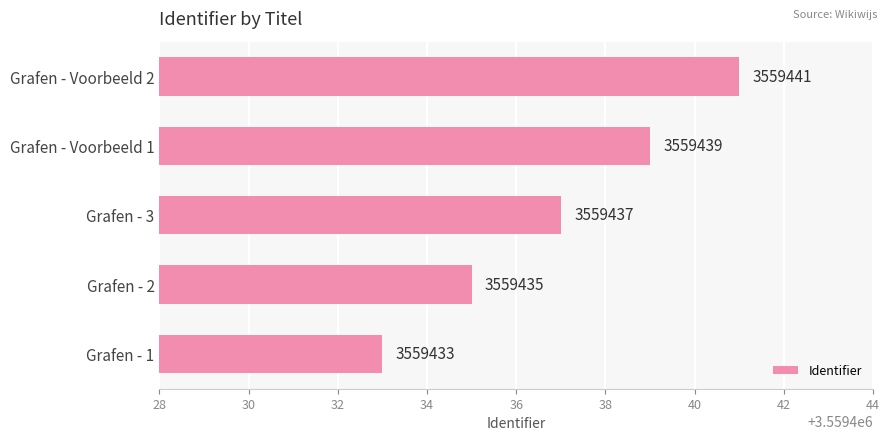

What is the difference between the maximum and minimum values?

8